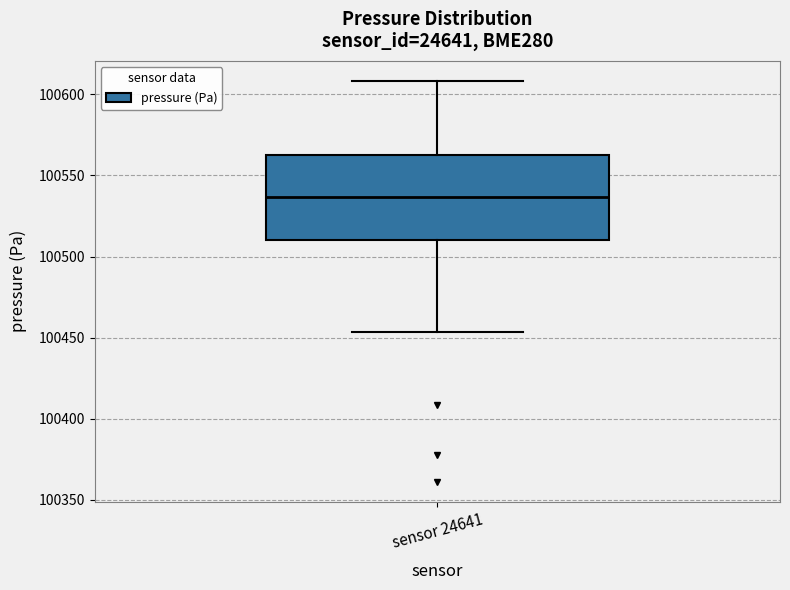

Where is the lower edge of the box for sensor 24641 on the y-axis? The values are not printed on the chart, so give them approximately, as read against the axis.

100510